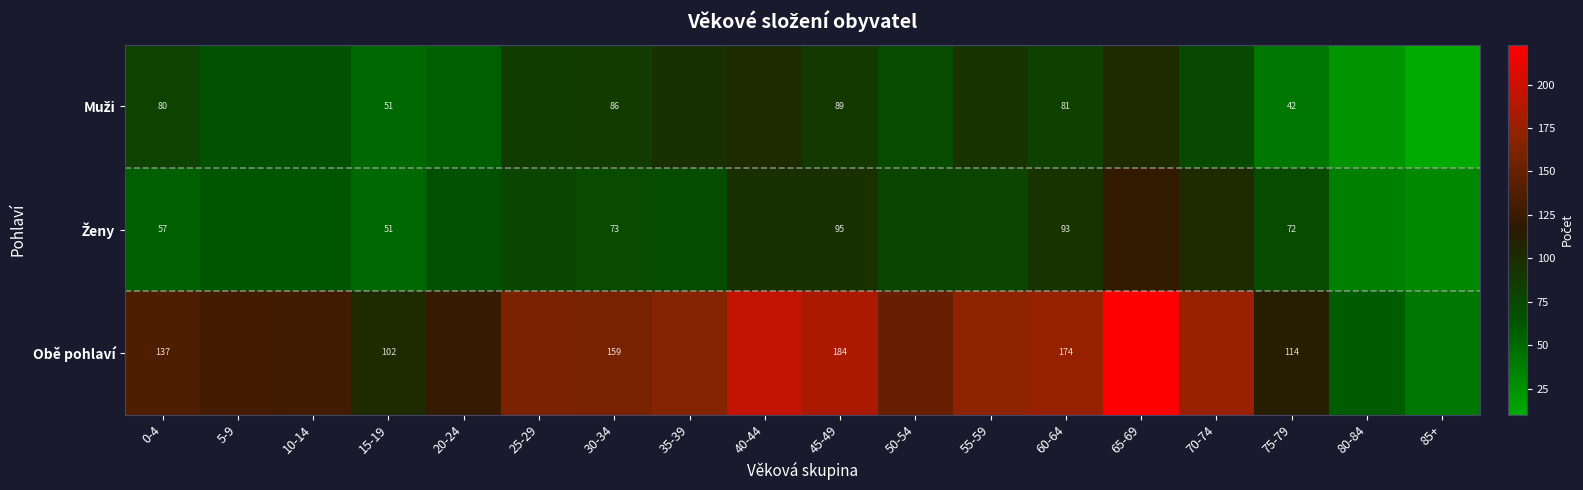

What is the total value across all series at 15-19?

204